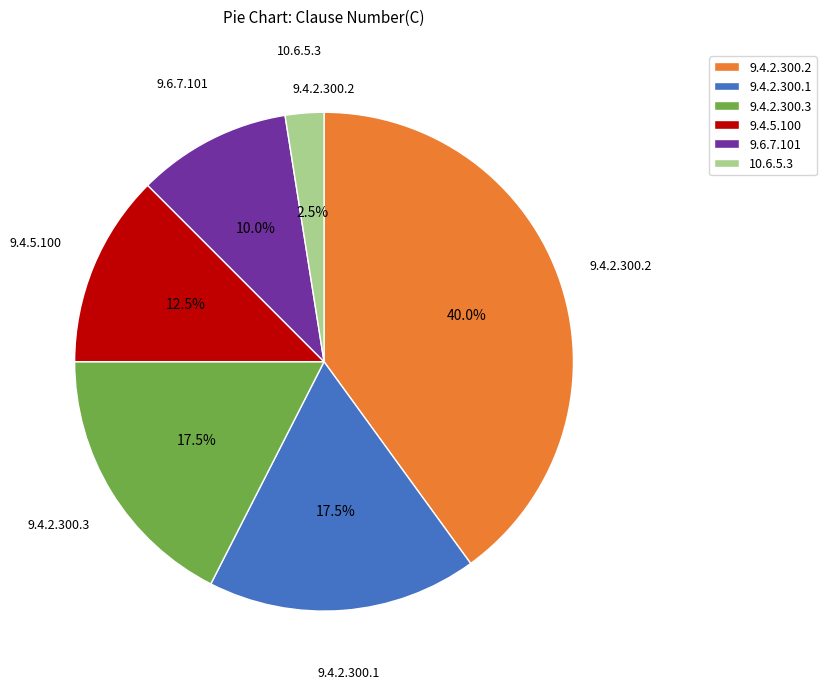

Does any single category account for the majority?

No